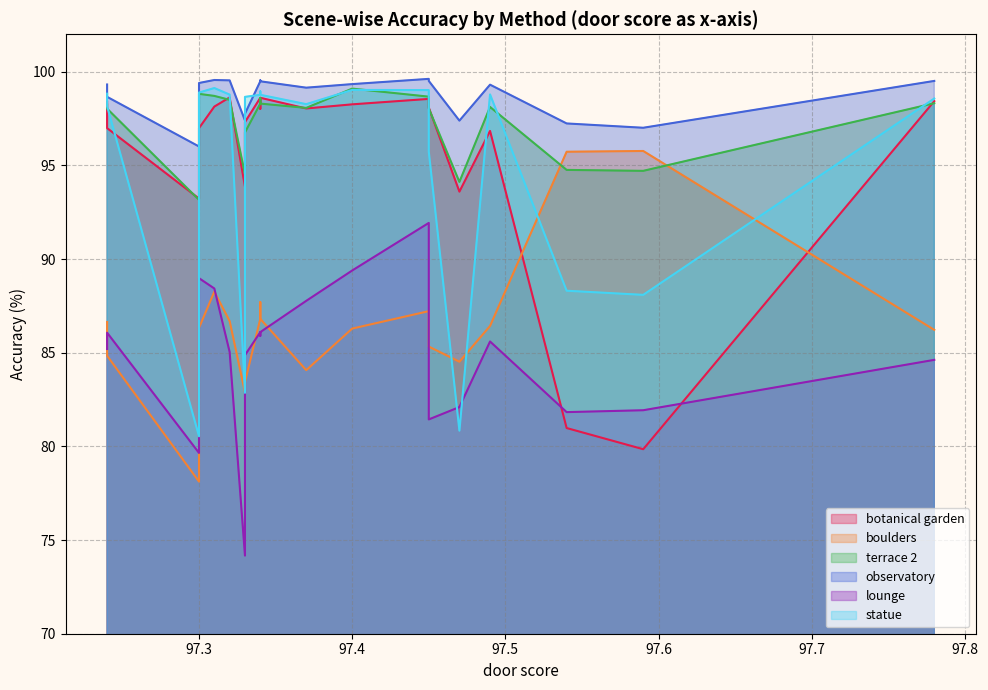

What is the difference between the highest and lowest values at 97.54?

16.3